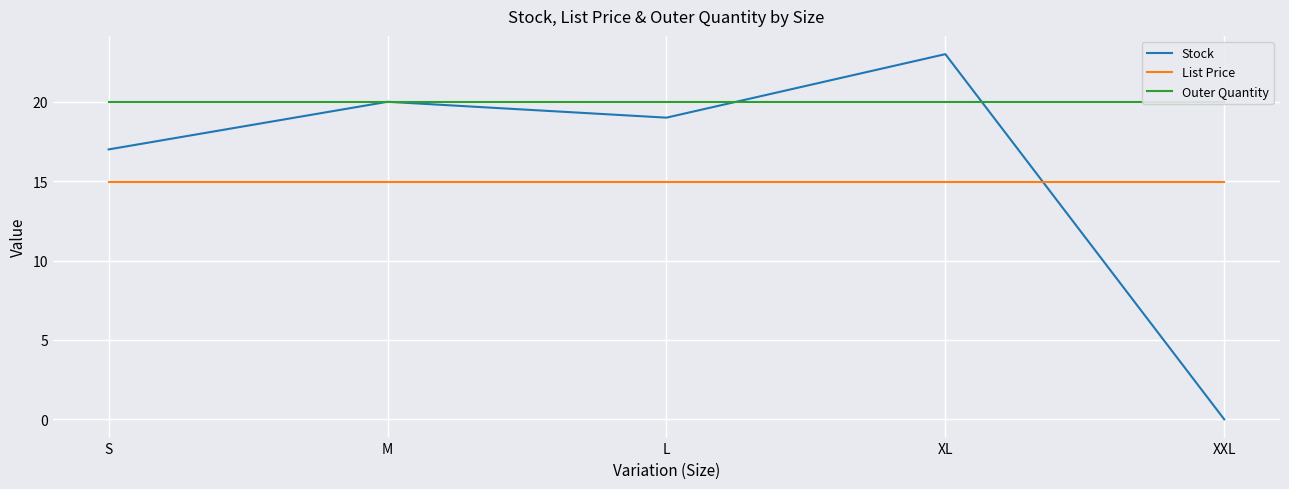

What is the label of the 5th point from the right?

S